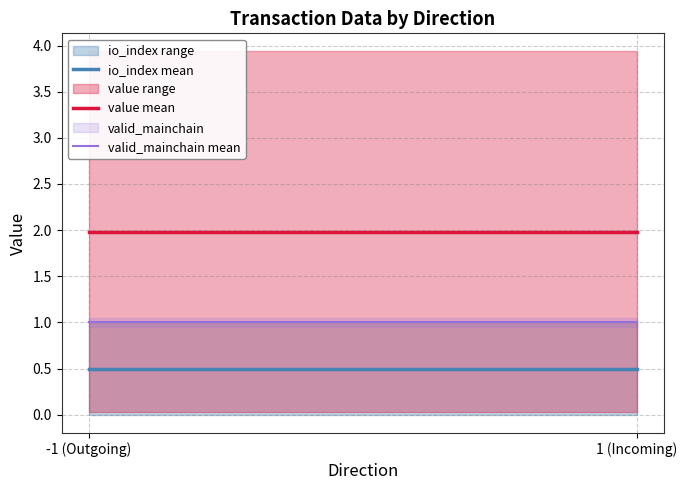

Is it true that value mean equals 0.7 at 1 (Incoming)?

False